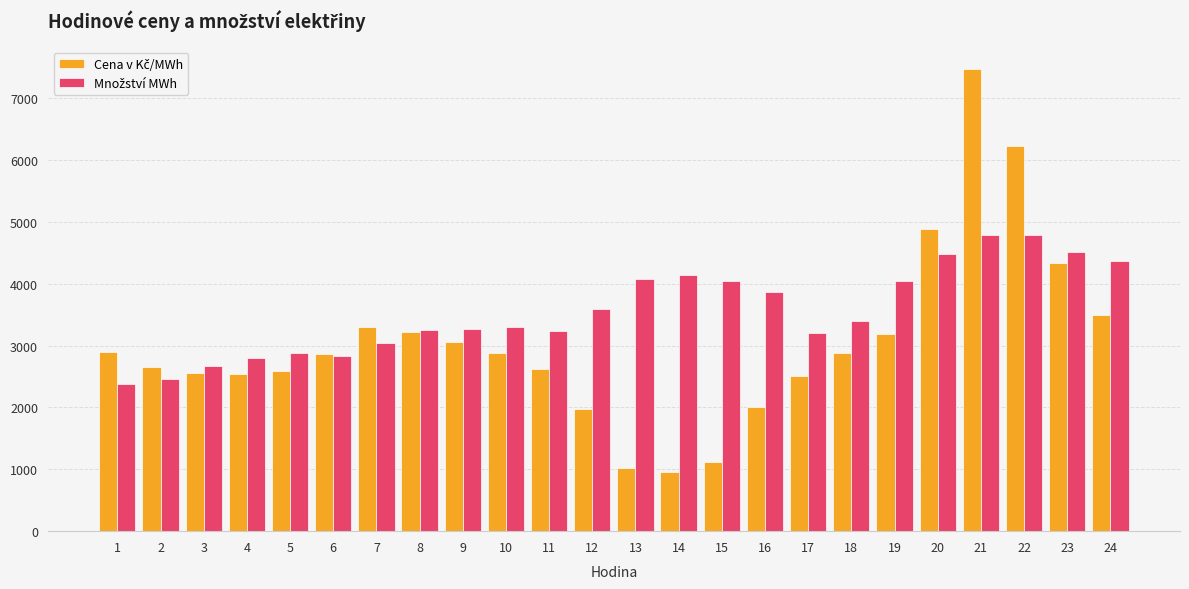

What is the spread (max minus min) of values at 4?

261.8